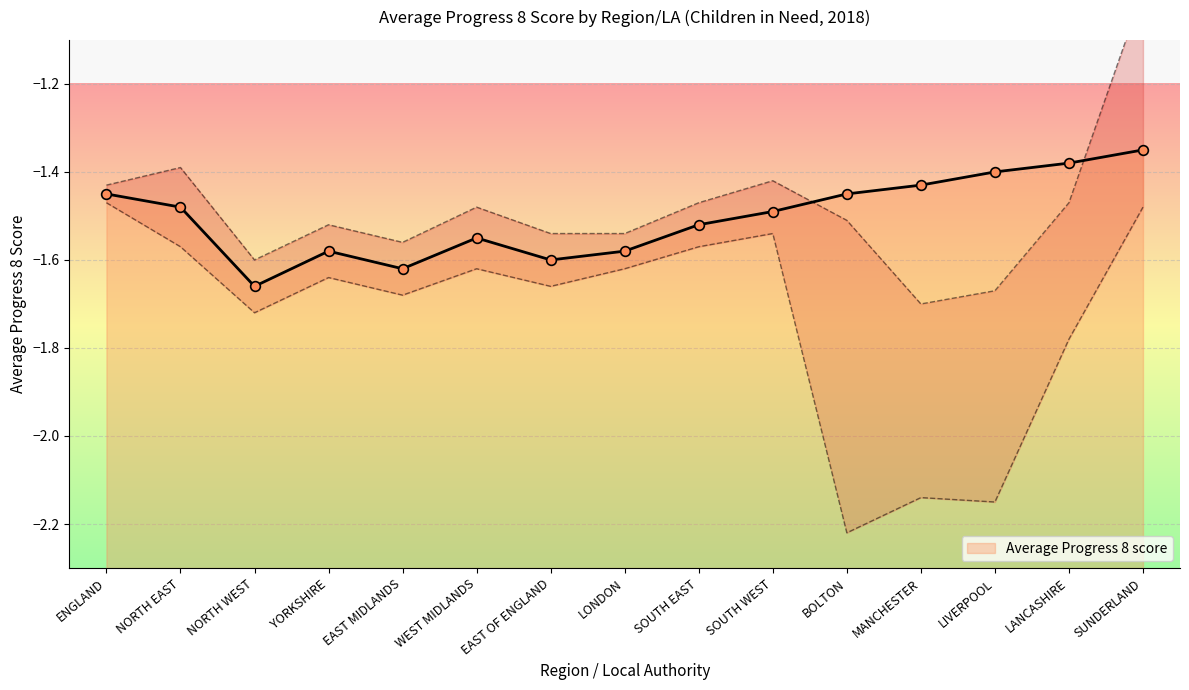

Rank the categories by value from highest to lowest.

SUNDERLAND, LANCASHIRE, LIVERPOOL, MANCHESTER, ENGLAND, BOLTON, NORTH EAST, SOUTH WEST, SOUTH EAST, WEST MIDLANDS, YORKSHIRE, LONDON, EAST OF ENGLAND, EAST MIDLANDS, NORTH WEST